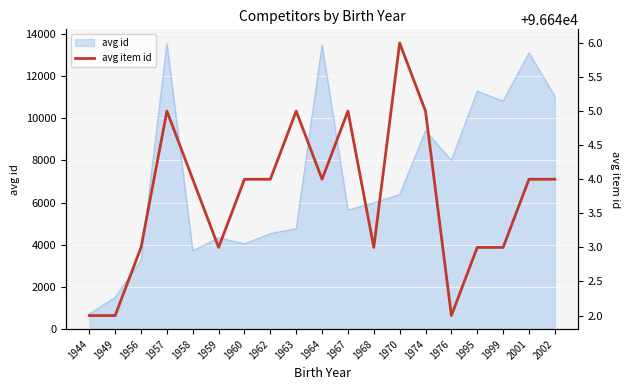

Is it true that avg id equals 8005 at 1976?

True